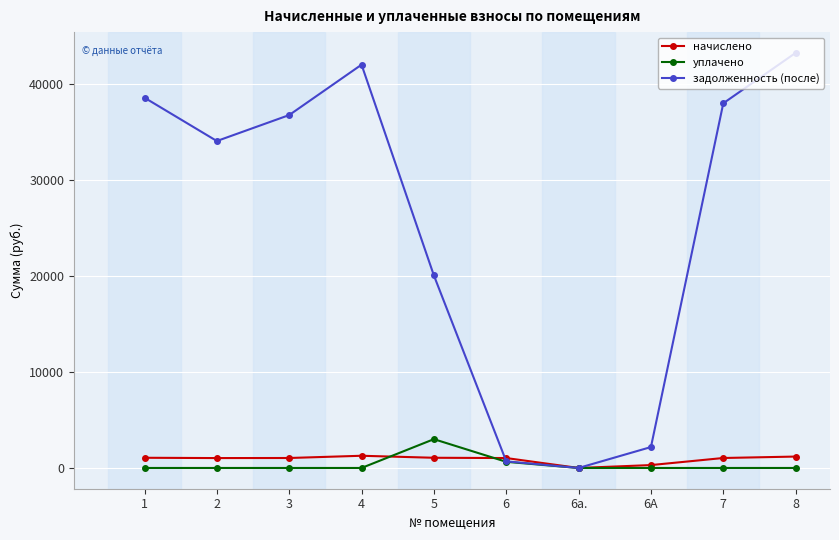

Which label corresponds to the largest value in the chart?

8